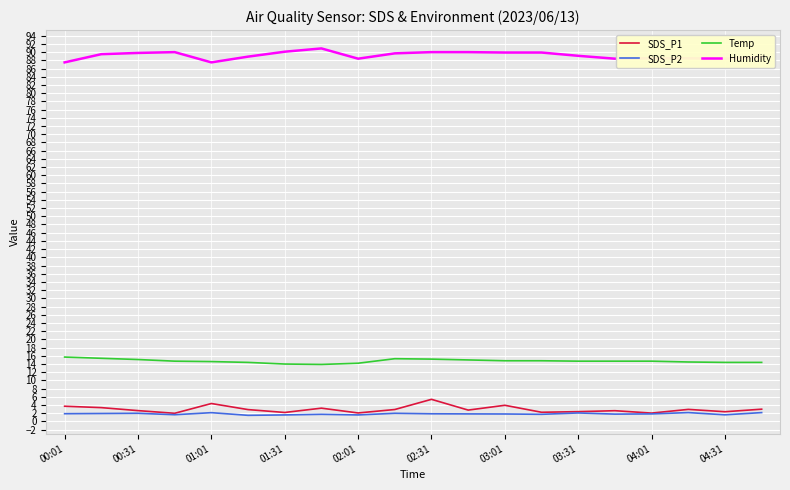

What is the highest value of the Humidity series?

90.9